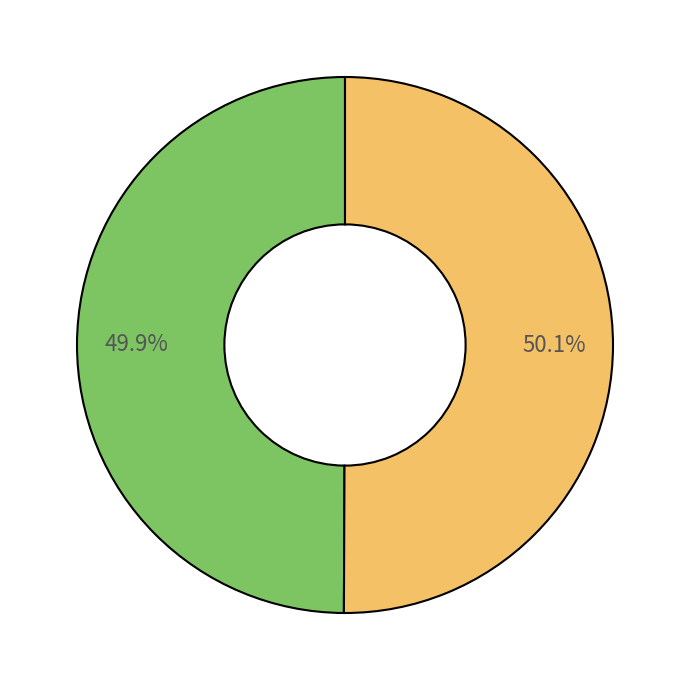

Is there any slice that represents more than half of the pie?

Yes